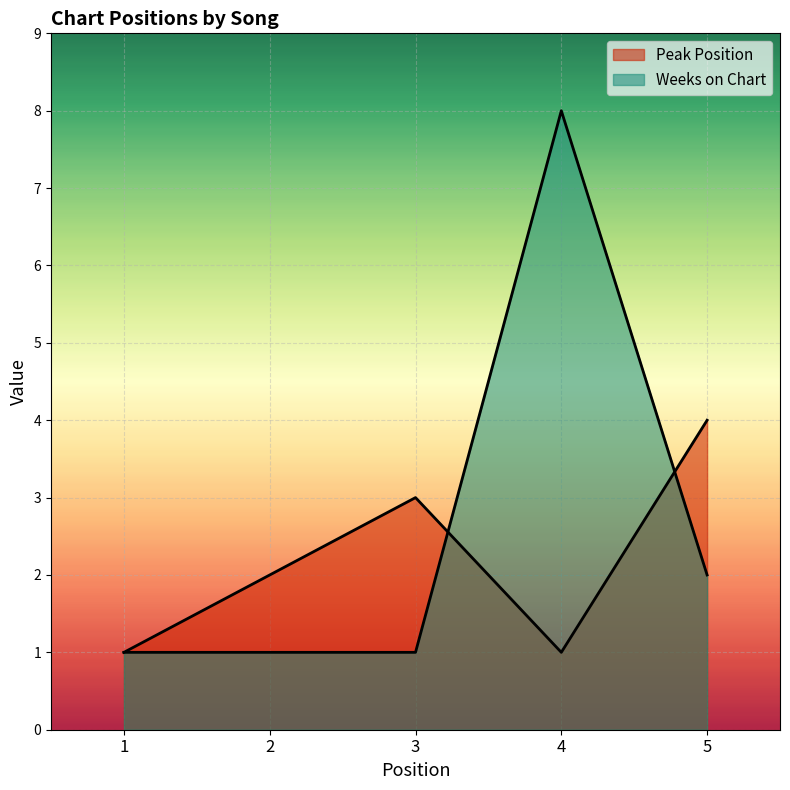

At which label does Peak Position reach its peak?

5